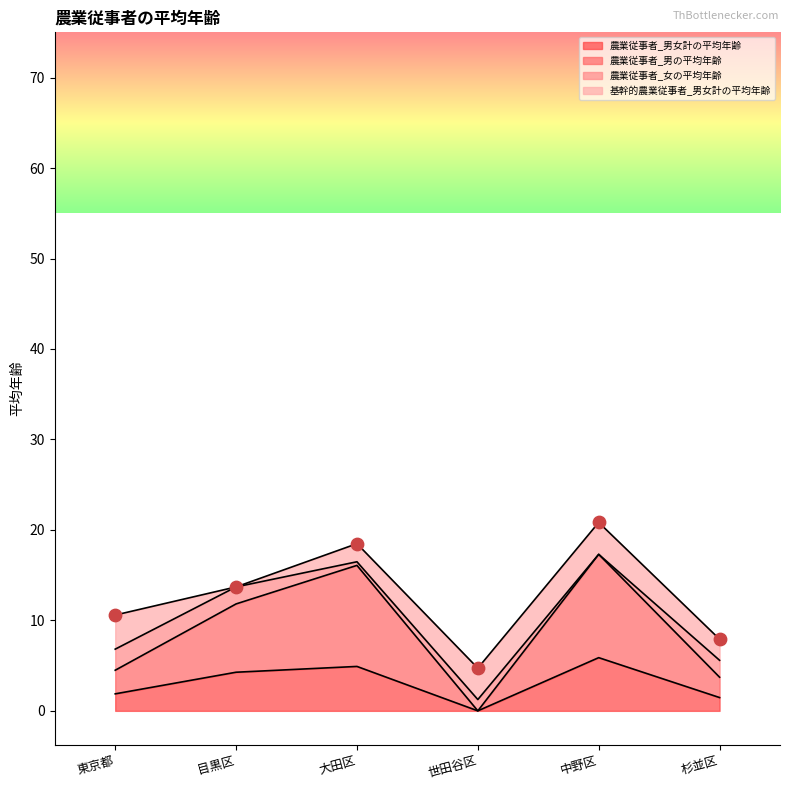

Which series reaches the minimum Y coordinate?

農業従事者_男女計の平均年齢